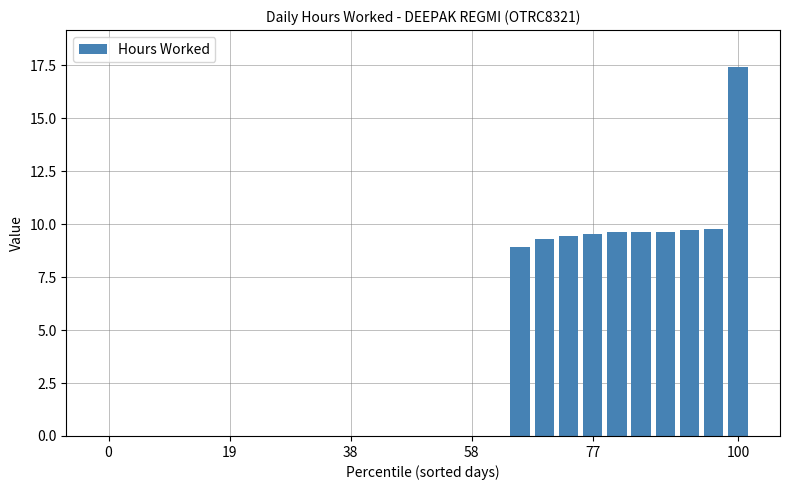

What is the sum of all values?

103.0